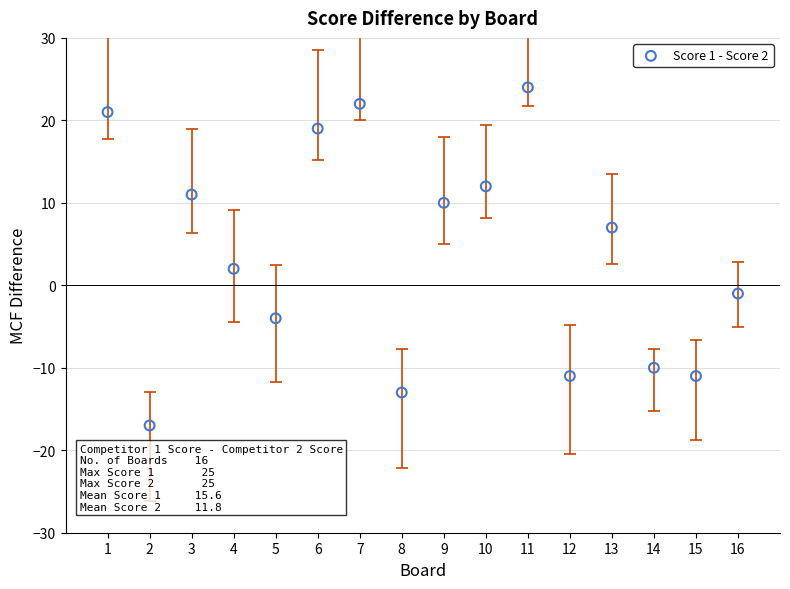

What is the range of X values (max minus min)?

15